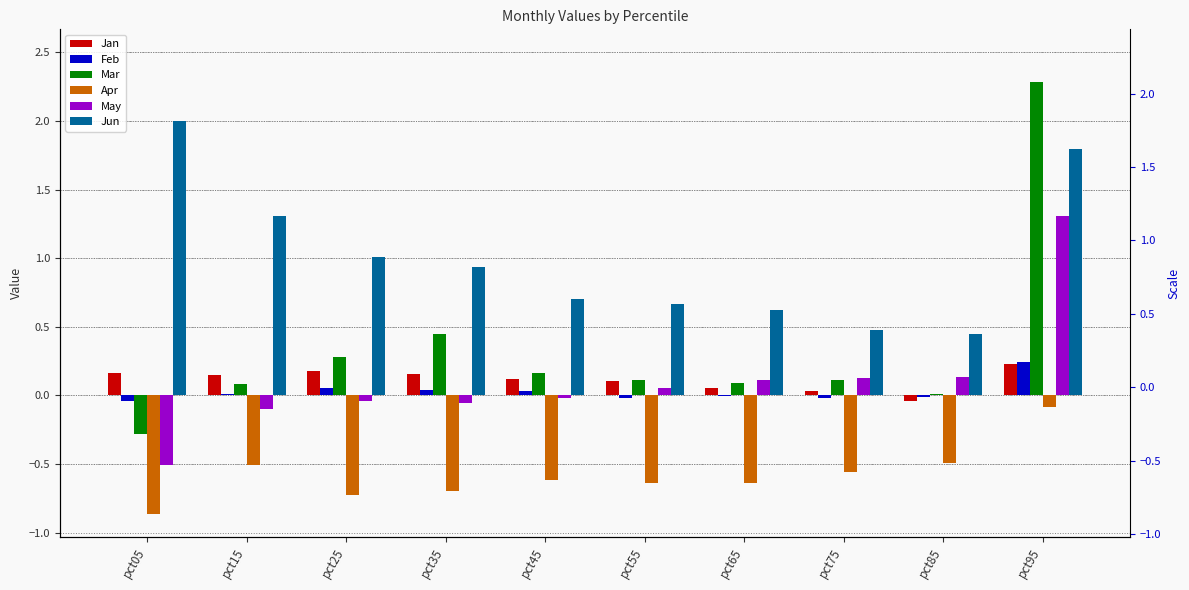

Rank the categories by Mar value from highest to lowest.

pct95, pct35, pct25, pct45, pct75, pct55, pct65, pct15, pct85, pct05